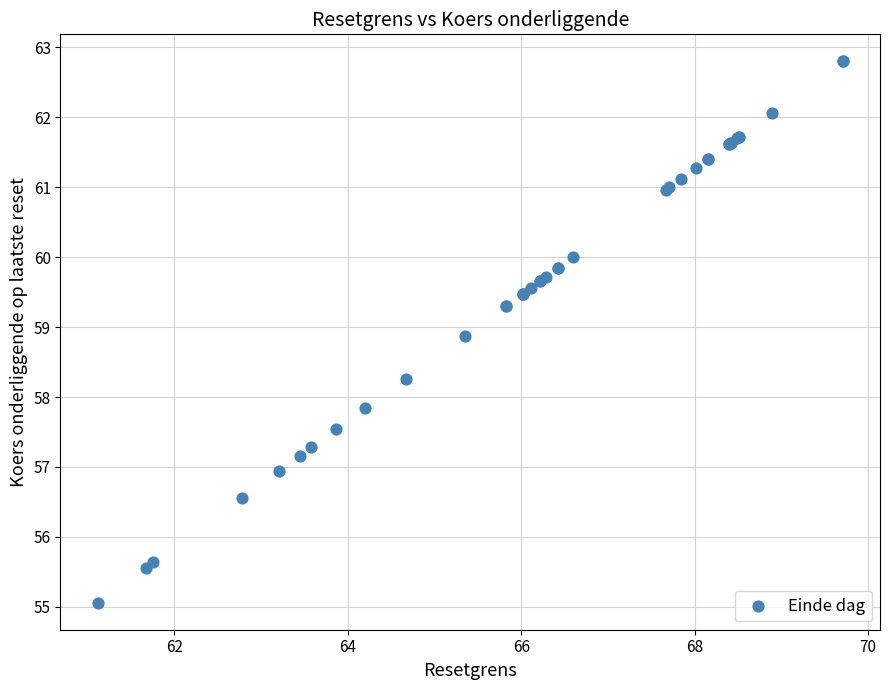

What Y value in the scatter plot is closest to 58?

57.8